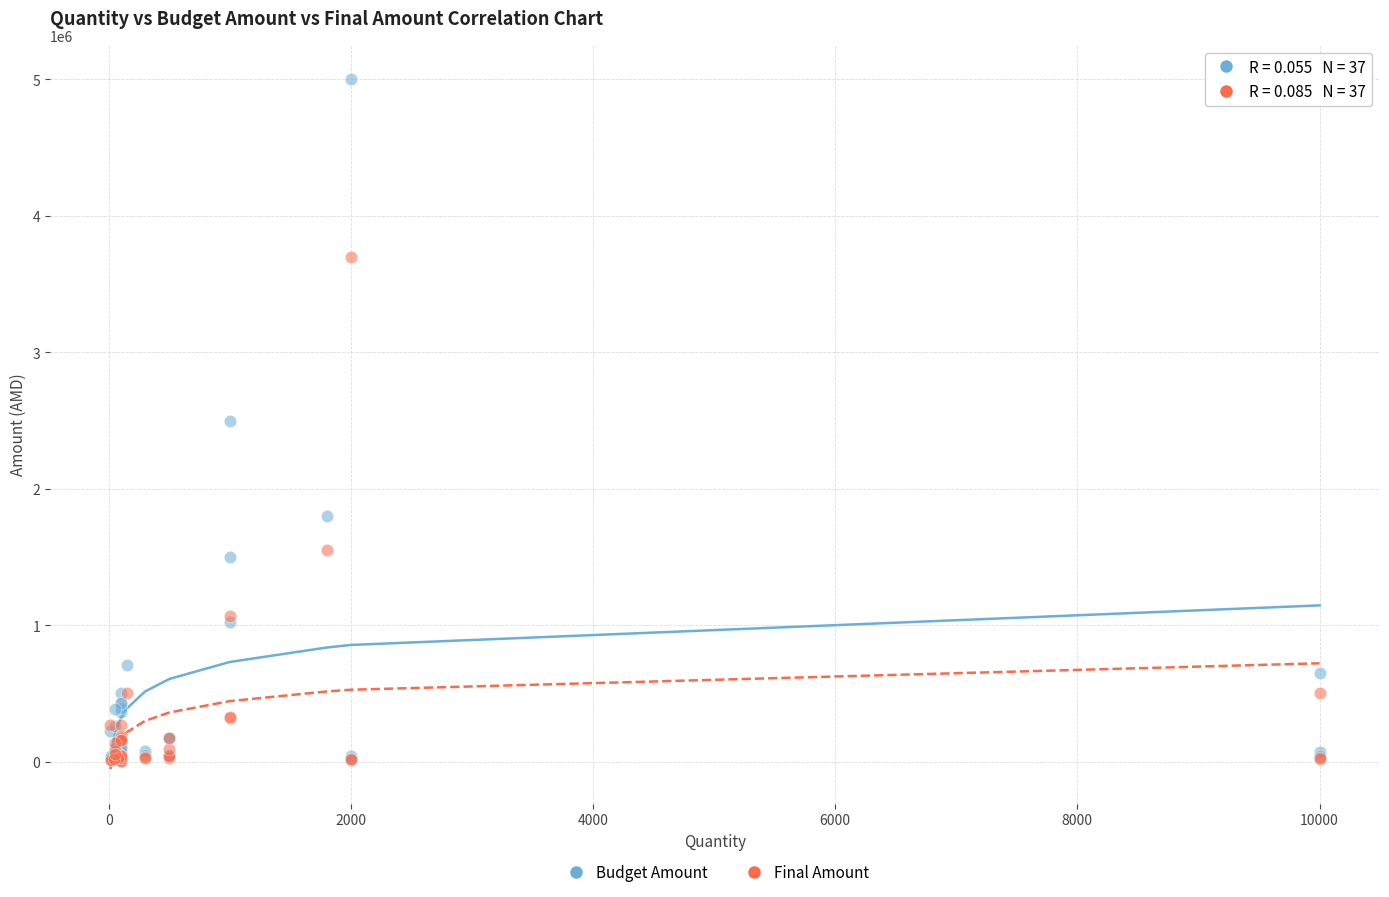

Which series contains the highest Y value?

Budget Amount